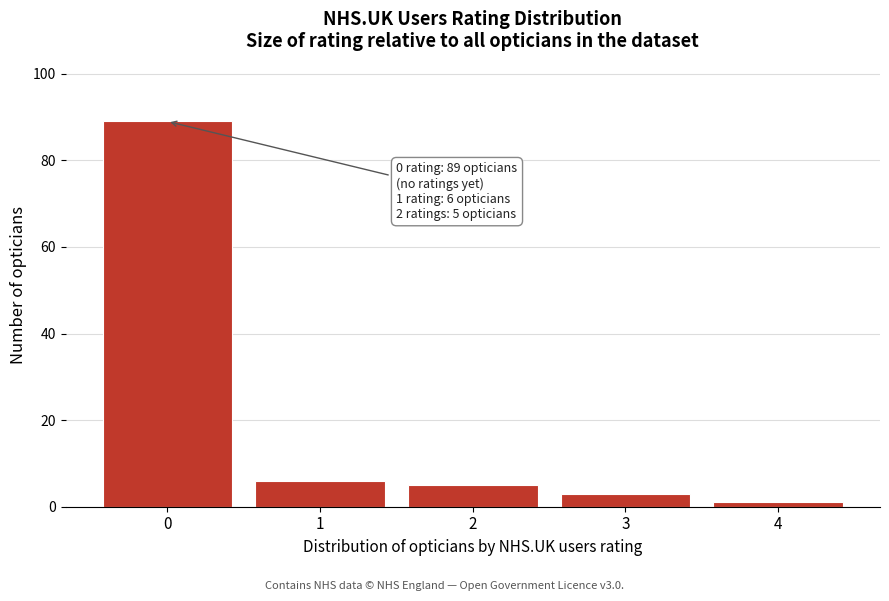

Over which range of the x-axis is the bar tallest?

-0.5 to 0.5